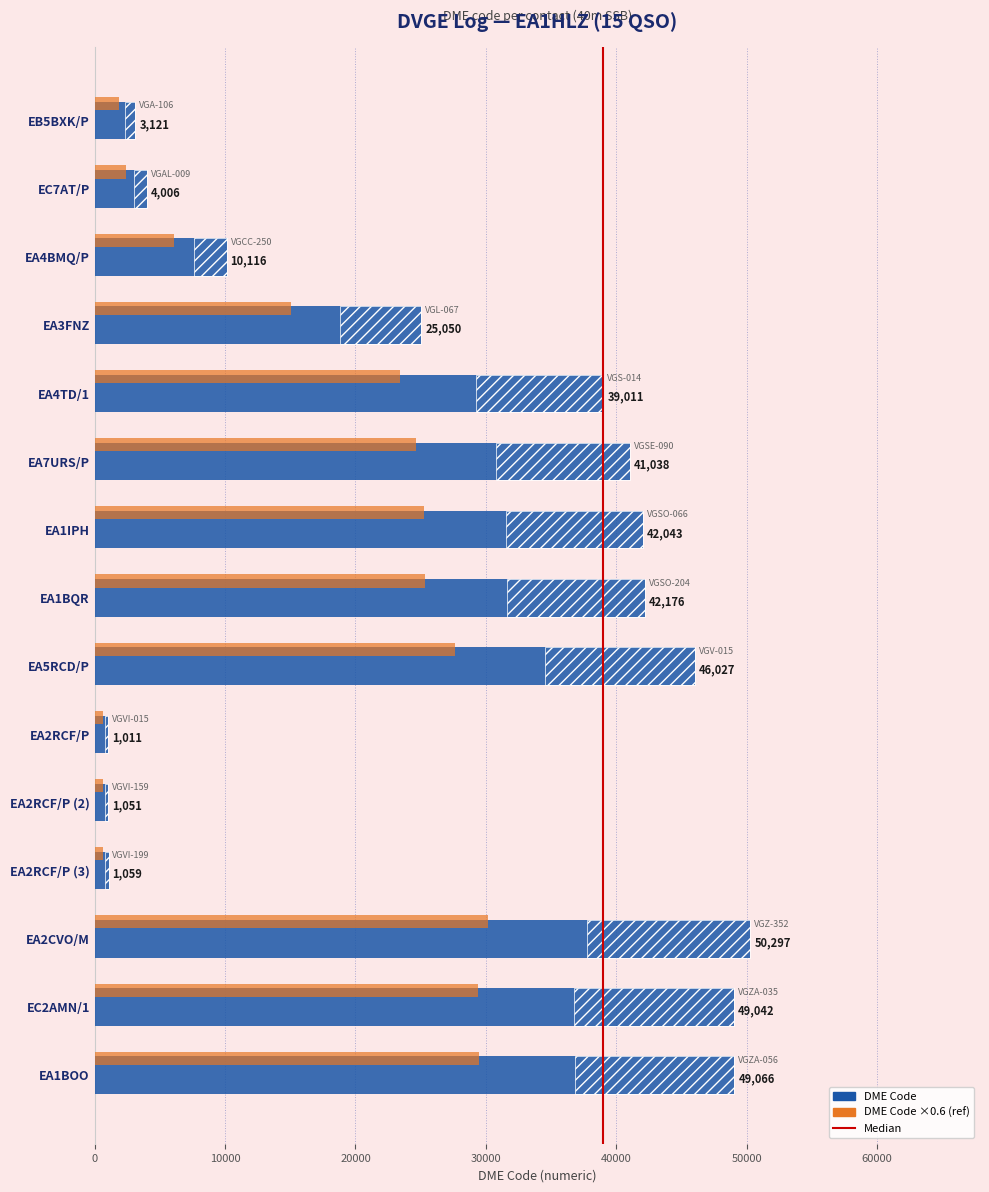

Is it true that DME Code equals 77321.4 at EA2CVO/M?

False